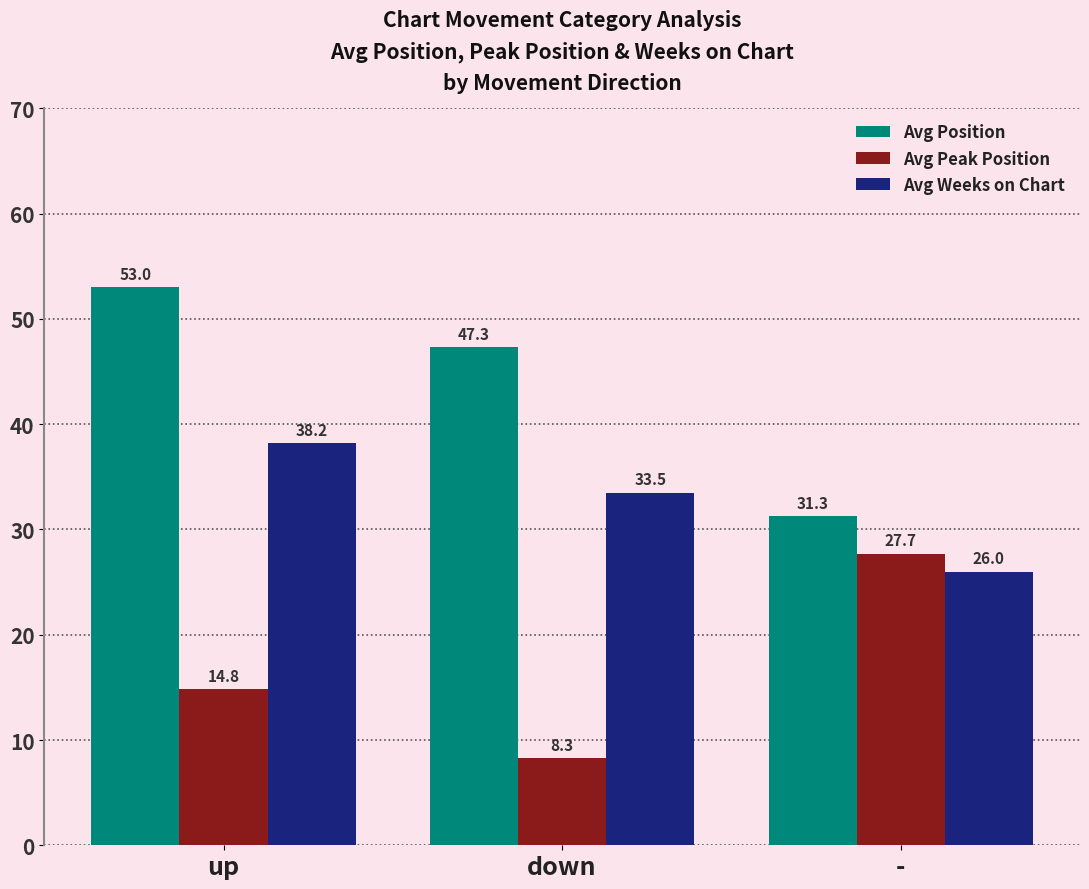

At how many categories does at least one series exceed 25?

3